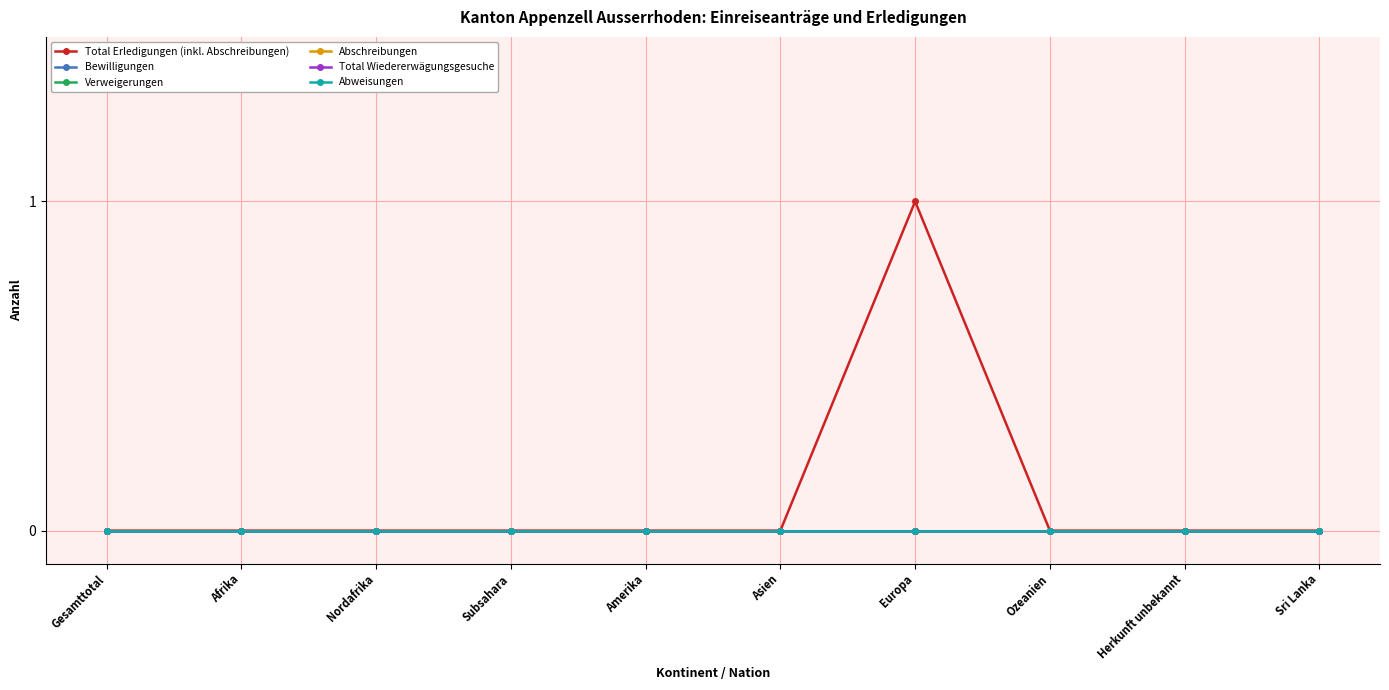

Does the chart have visible grid lines?

Yes